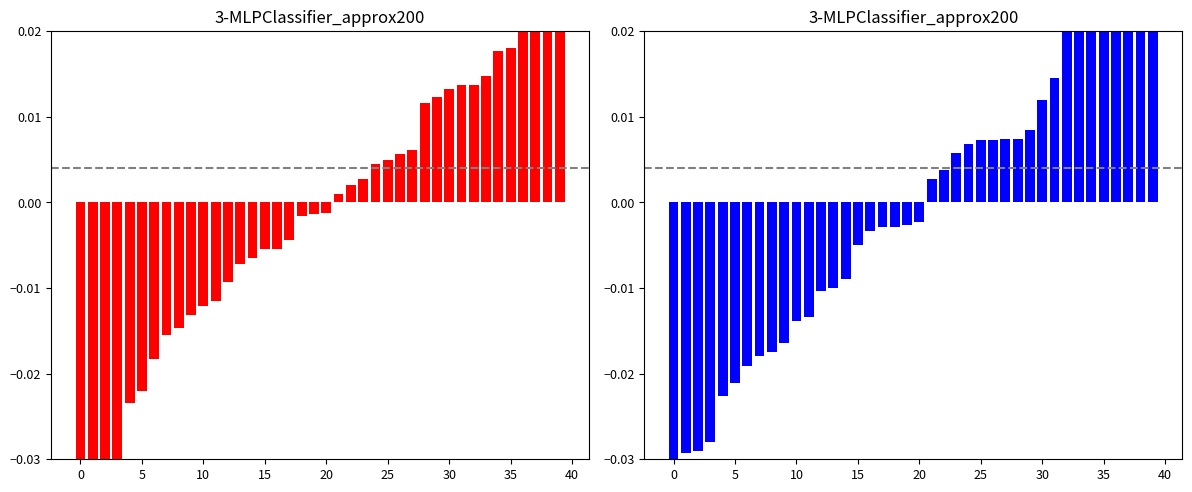

What is the label of the 11th bar from the right?

29